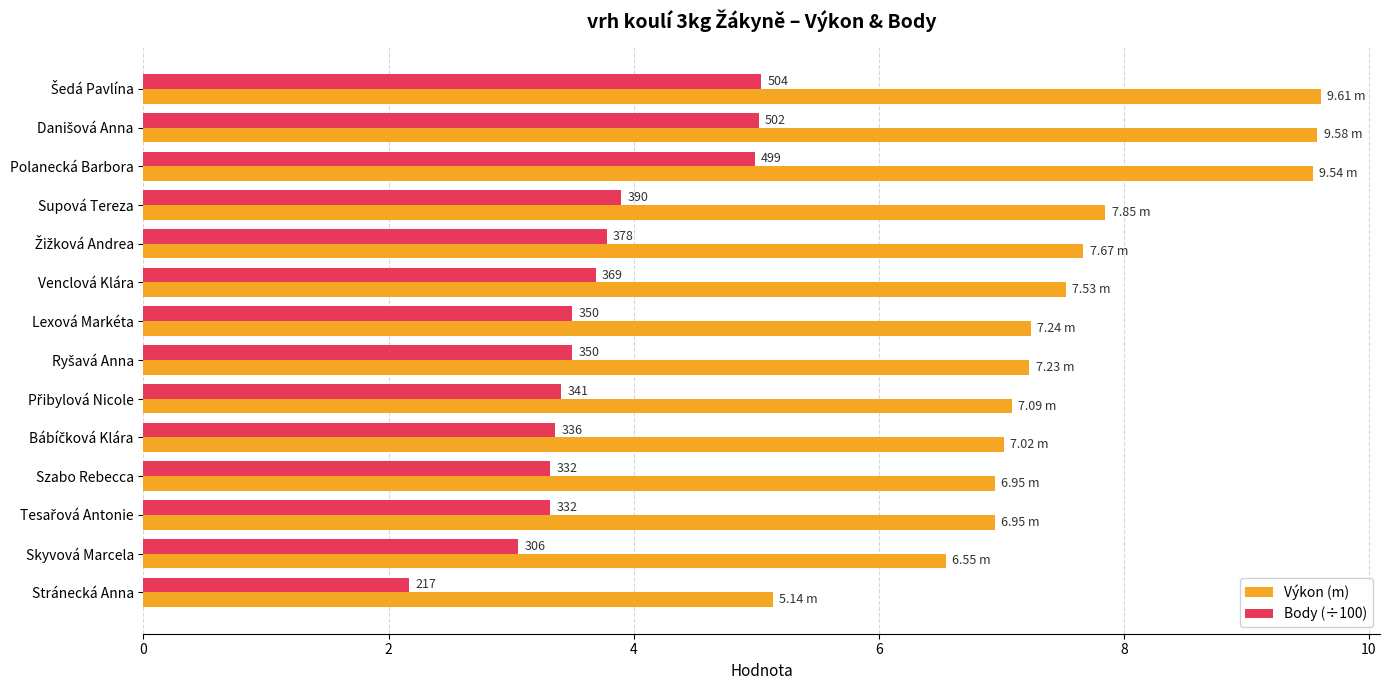

What are all the series names shown in the legend?

Výkon (m), Body (÷100)